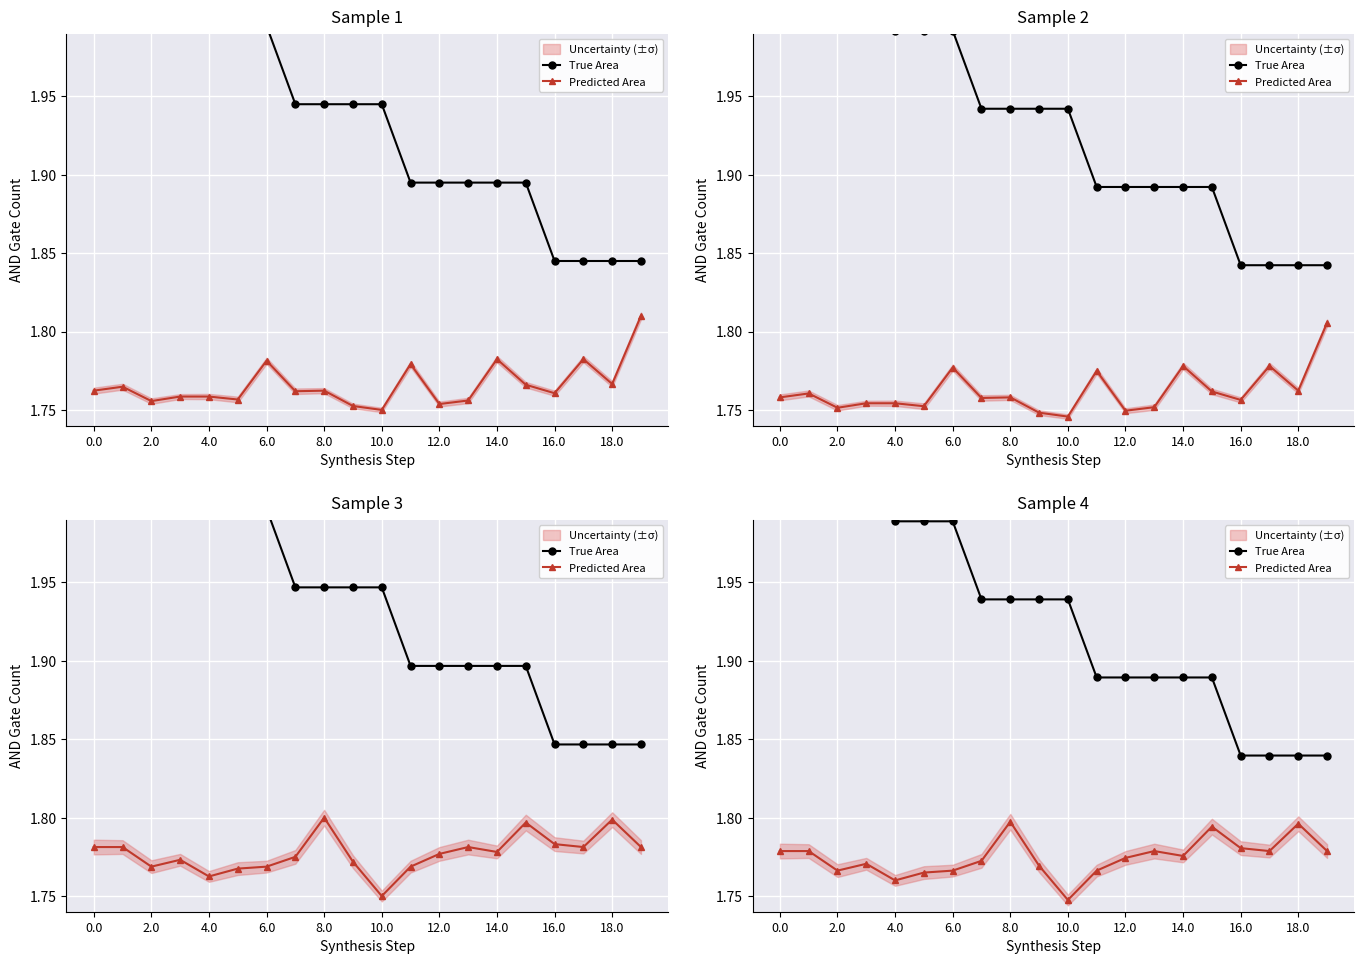

Which series has the largest range (max minus min)?

True Area